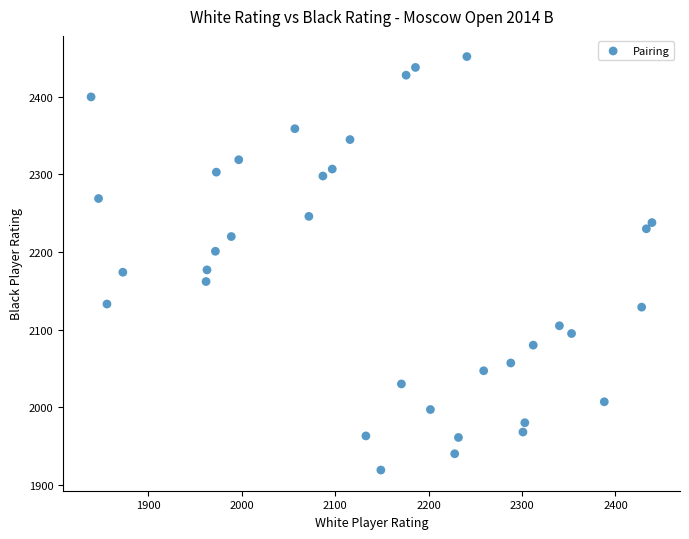

What is the range of X values (max minus min)?

600